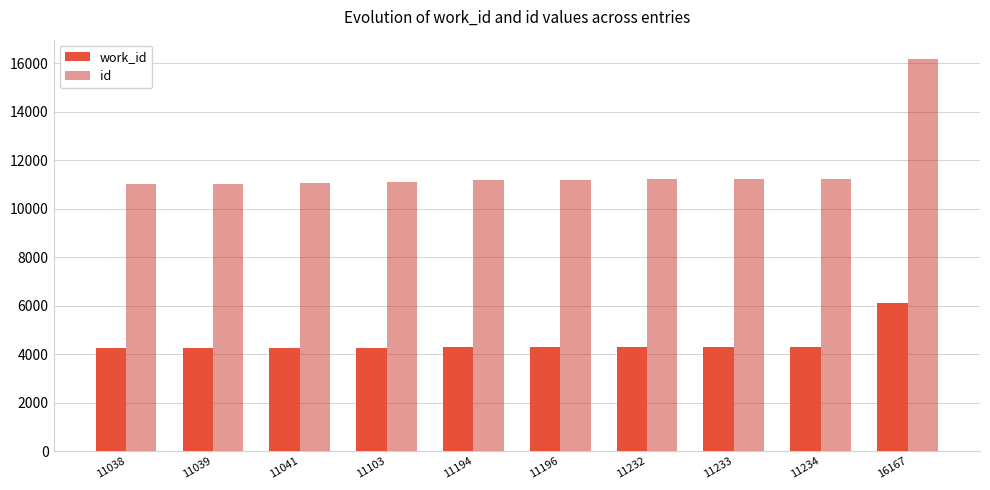

The id series shows 11194 at 11194. True or false?

True